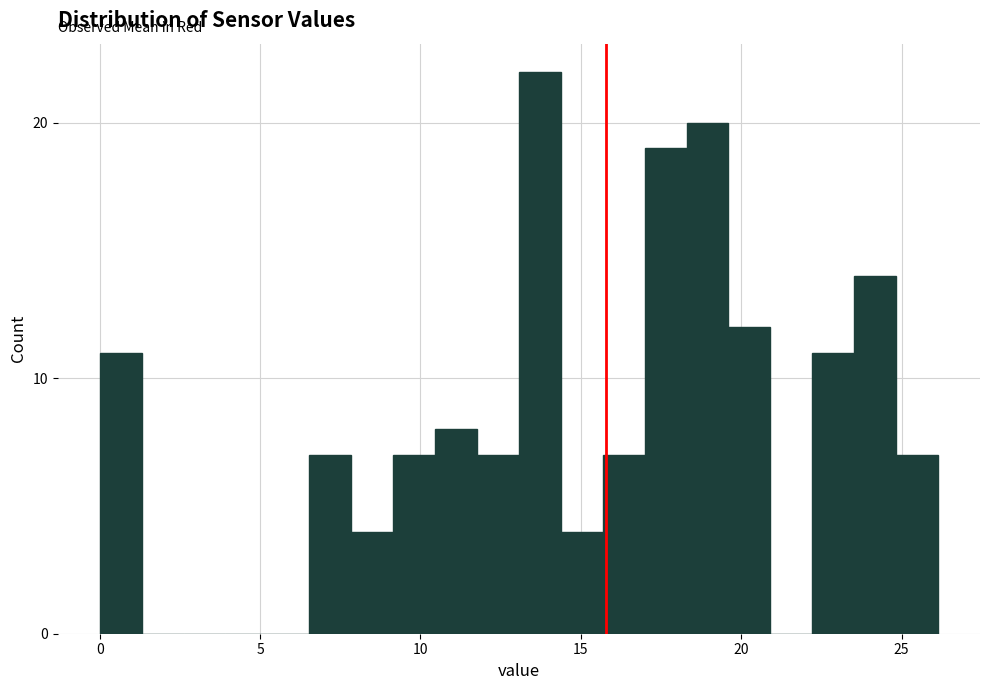

Around what value on the x-axis is the tallest bar? Give the approximate position of its centre, as read against the axis.

13.5